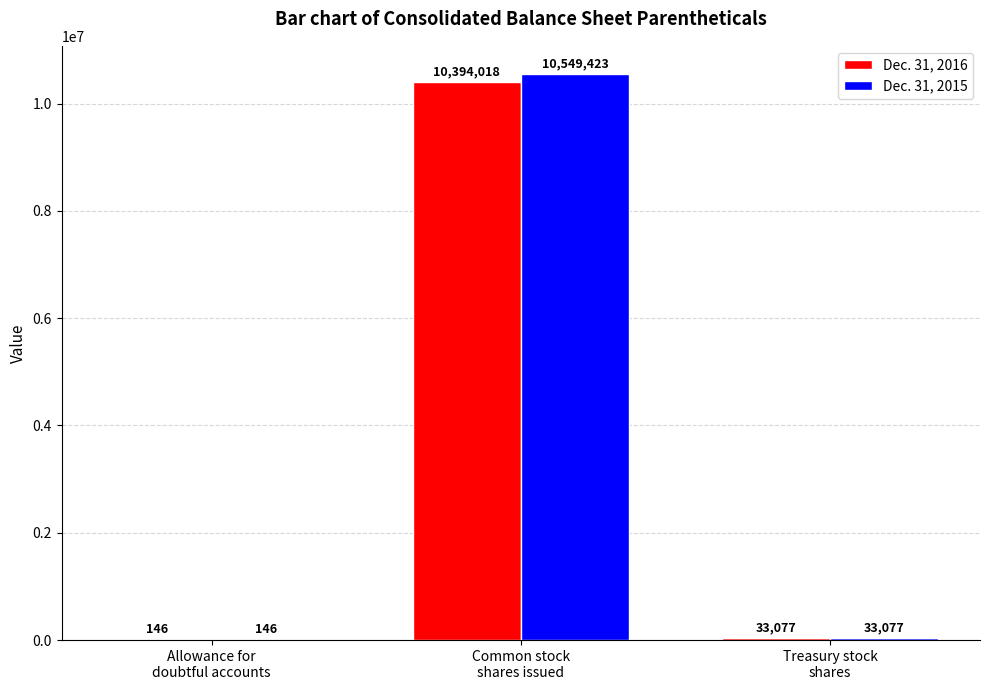

What is the maximum value shown in the chart?

10549423